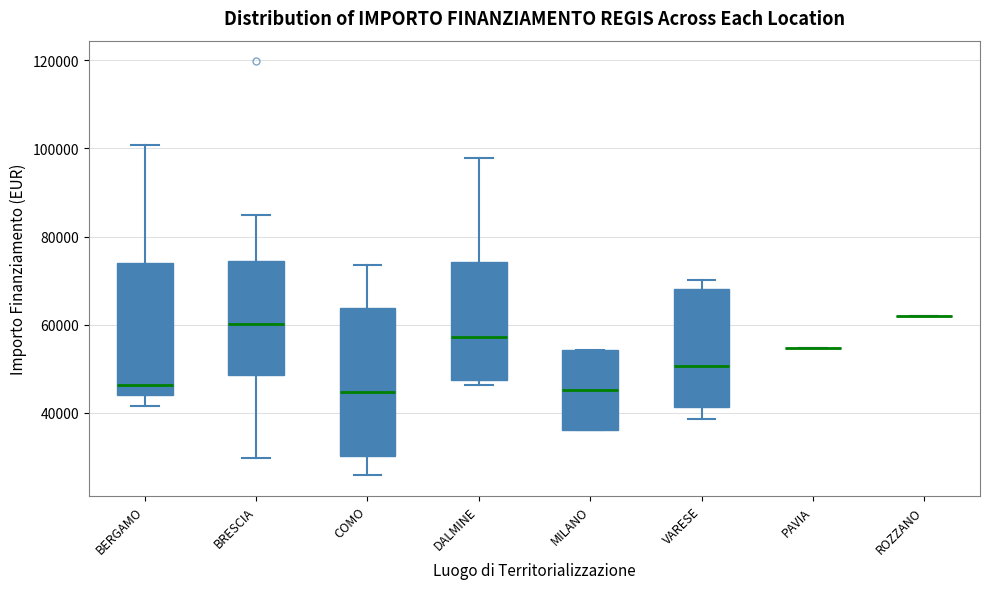

Which box is the tallest, from its lower edge to its upper edge?

COMO